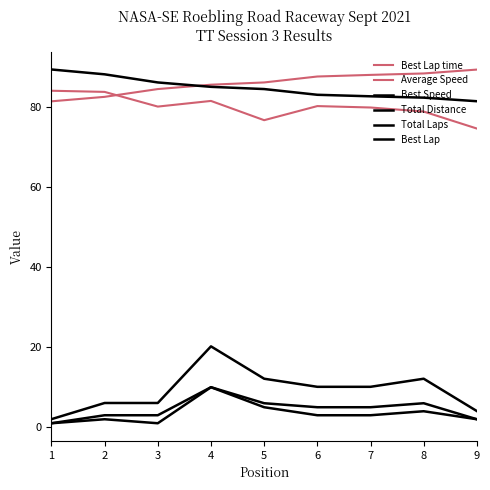

Is this an area chart (filled region under the line)?

No